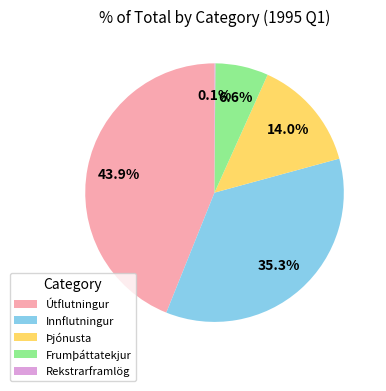

Is there any slice that represents more than half of the pie?

No